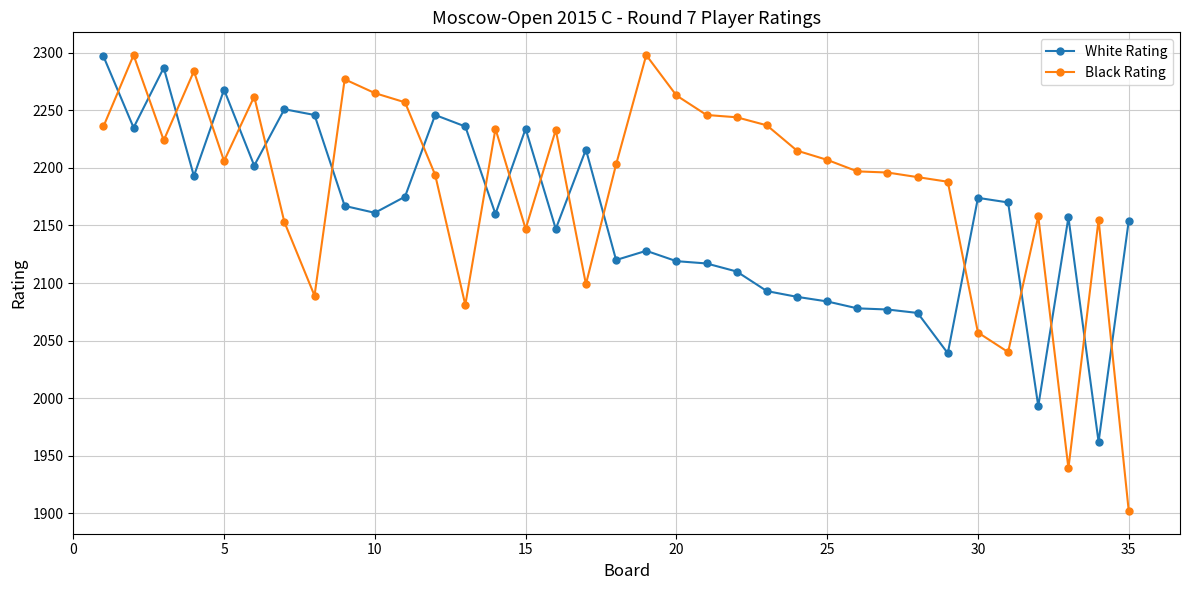

What is the value of the Black Rating point at the 32nd from the left?

2158